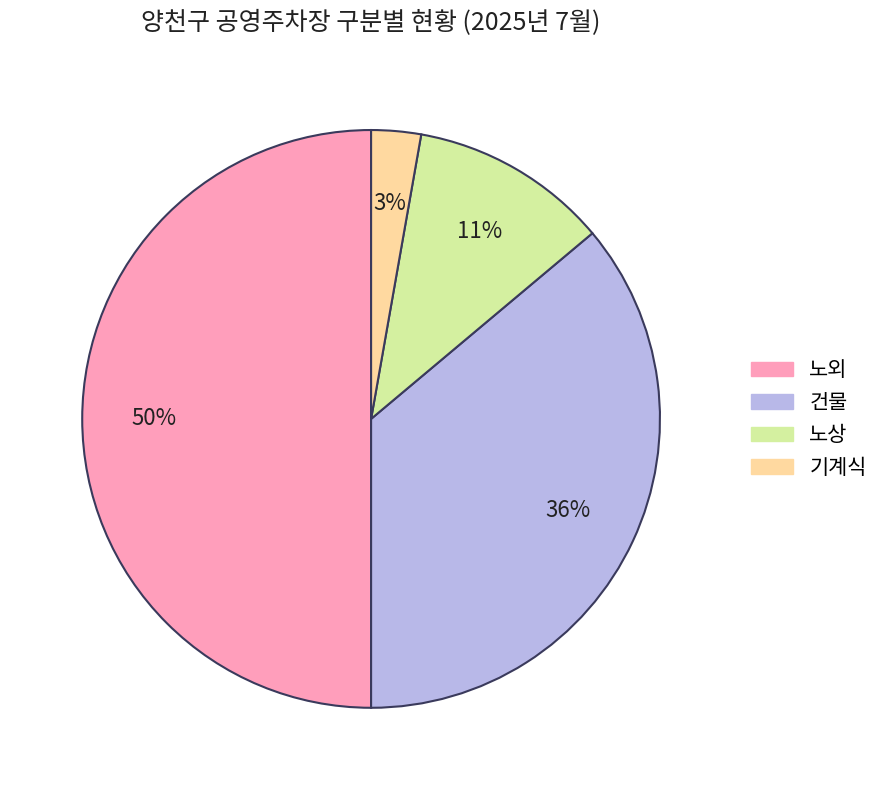

Combined, do 건물 and 노상 account for over 50%?

No